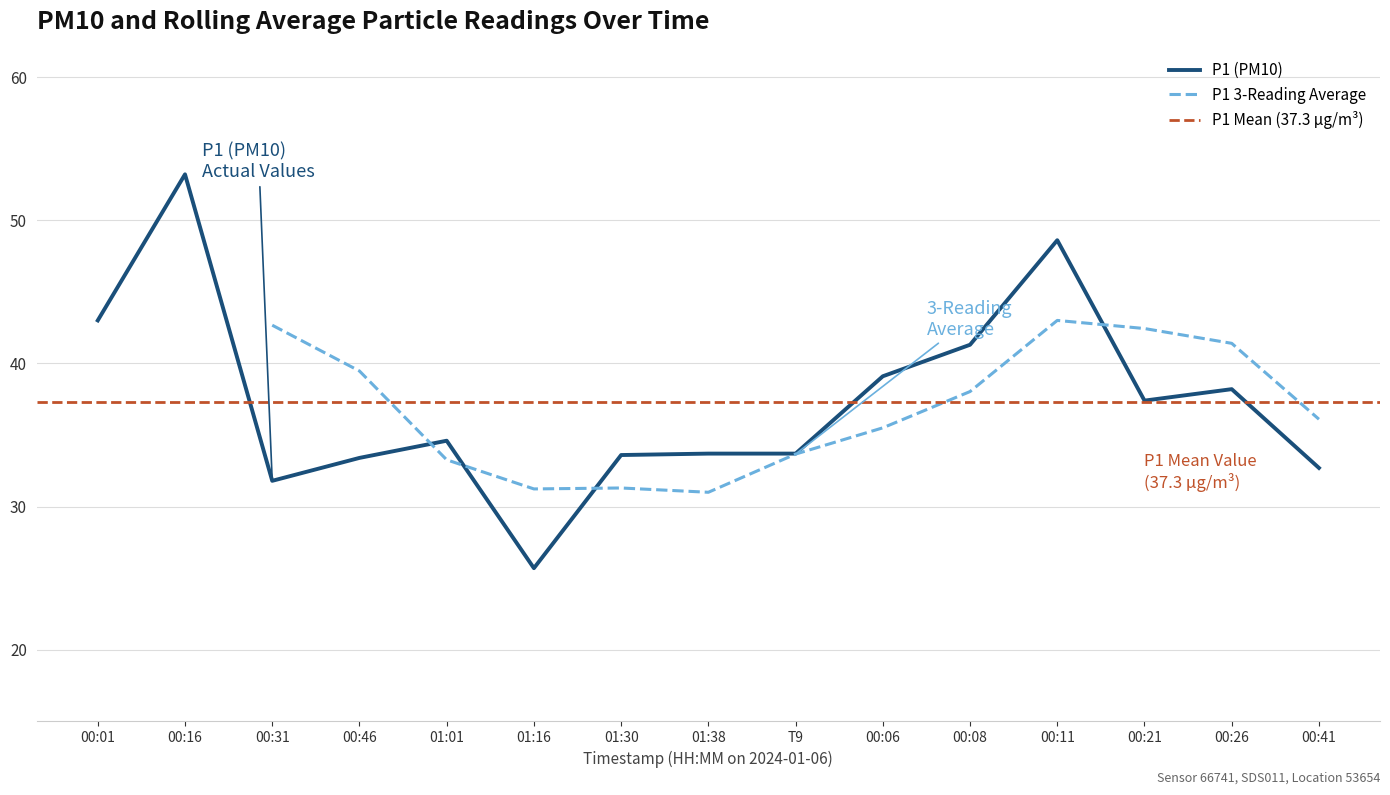

The P2 series shows 18.1 at 00:31. True or false?

False